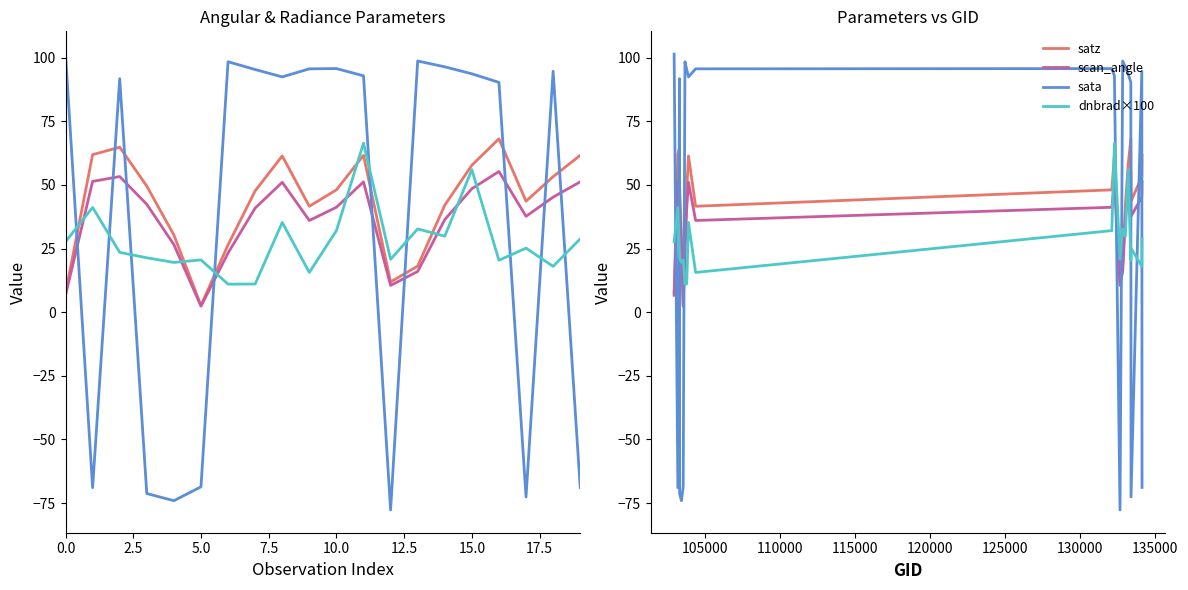

What is the sum of all dnbrad×100 values?

556.8